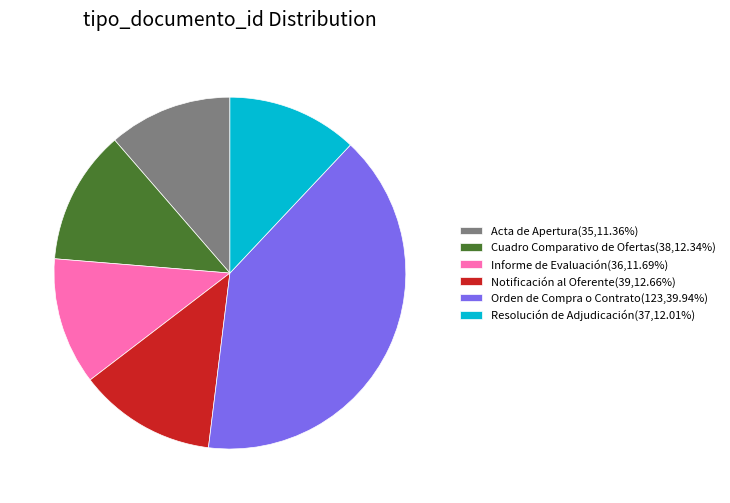

How many segments does this pie chart have?

6